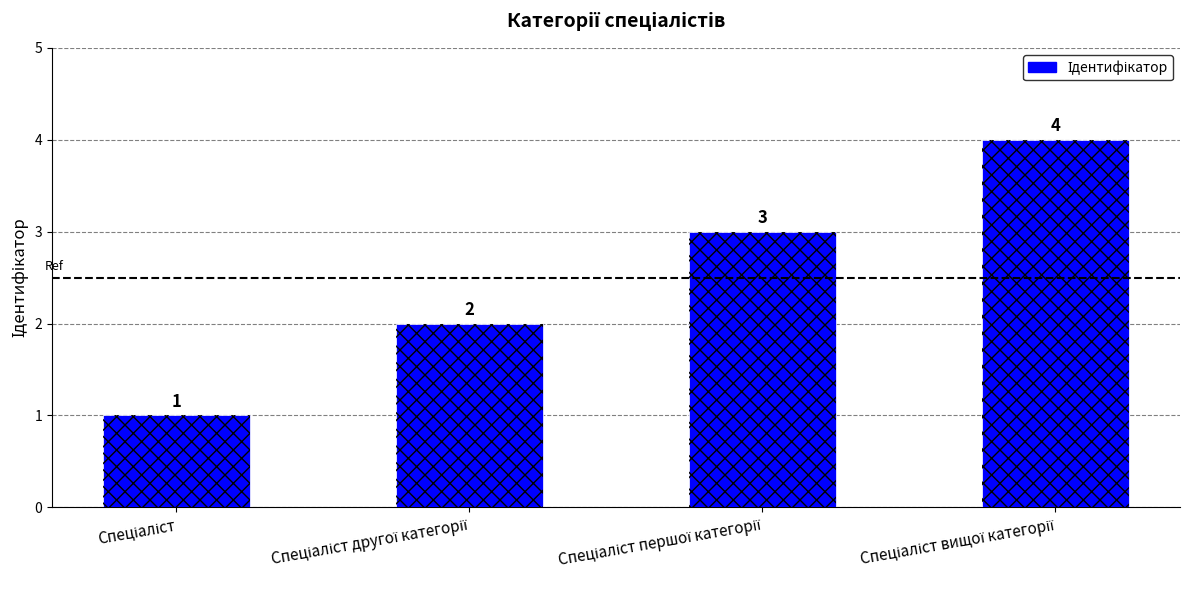

How many values are between 2 and 4?

3